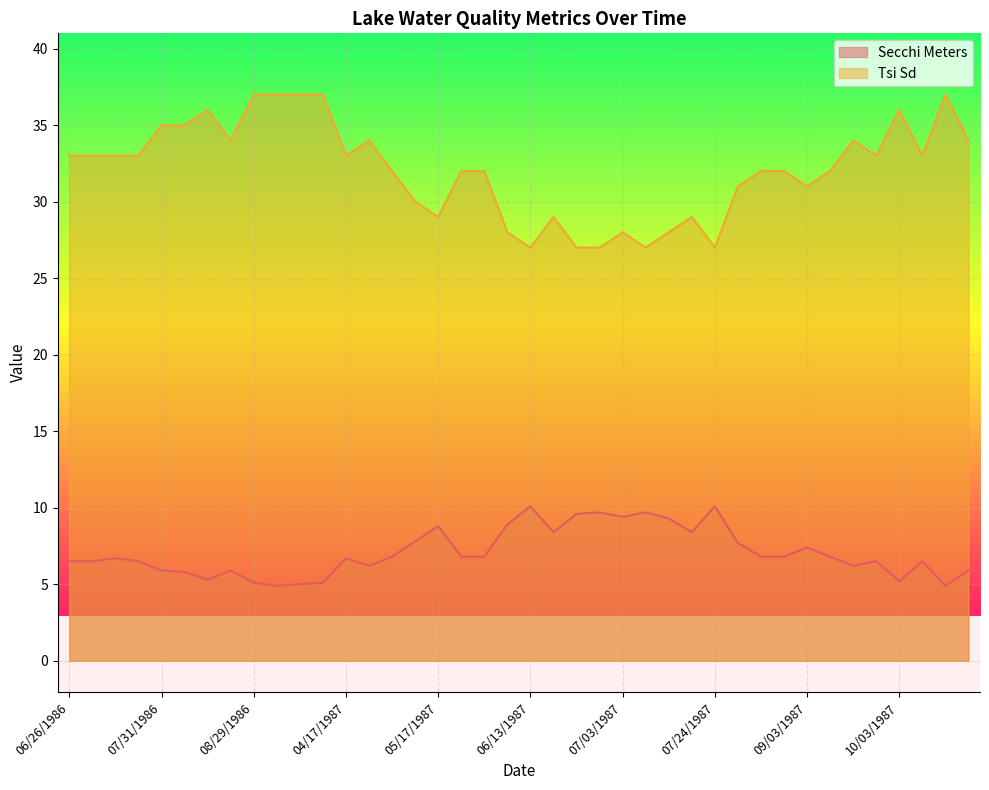

Which series has the largest total across all categories?

Tsi Sd